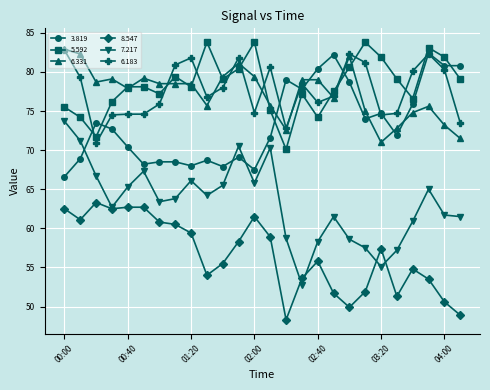

True or false: 8.547 and 5.592 intersect in this chart.

False